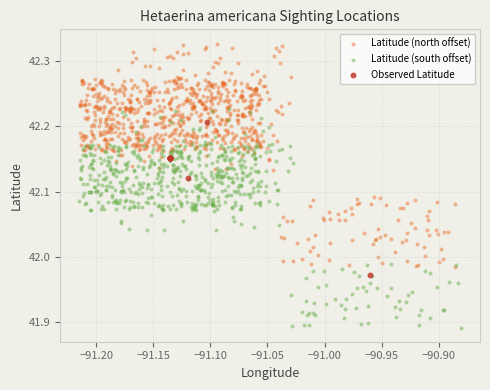

Which series has the largest Y range (max minus min)?

Latitude (north offset)